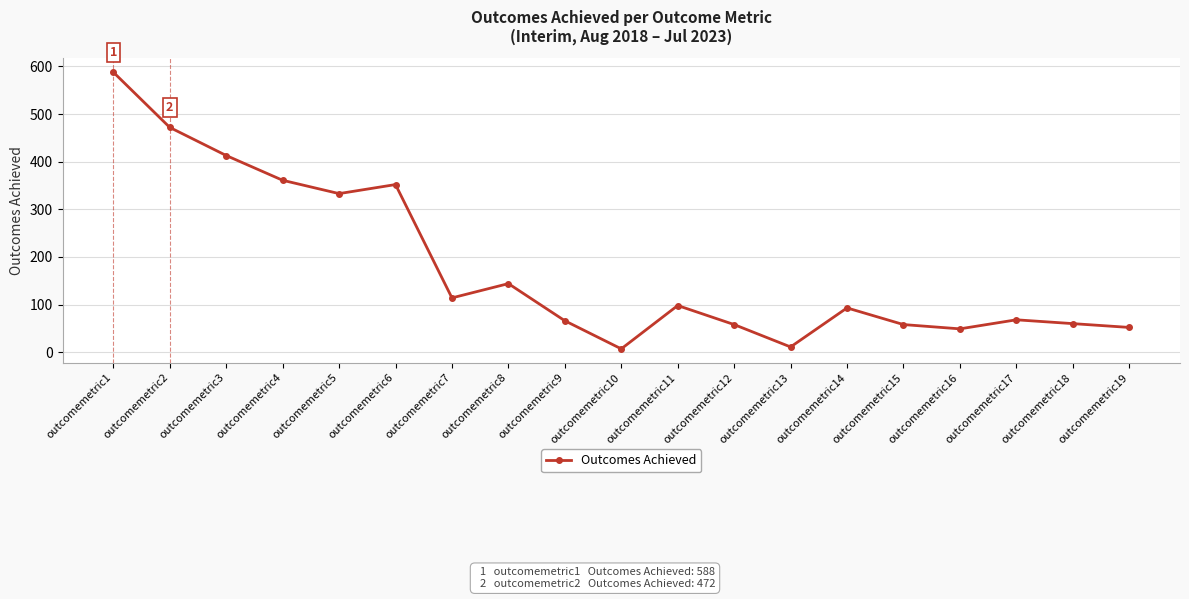

What is the average value?

179